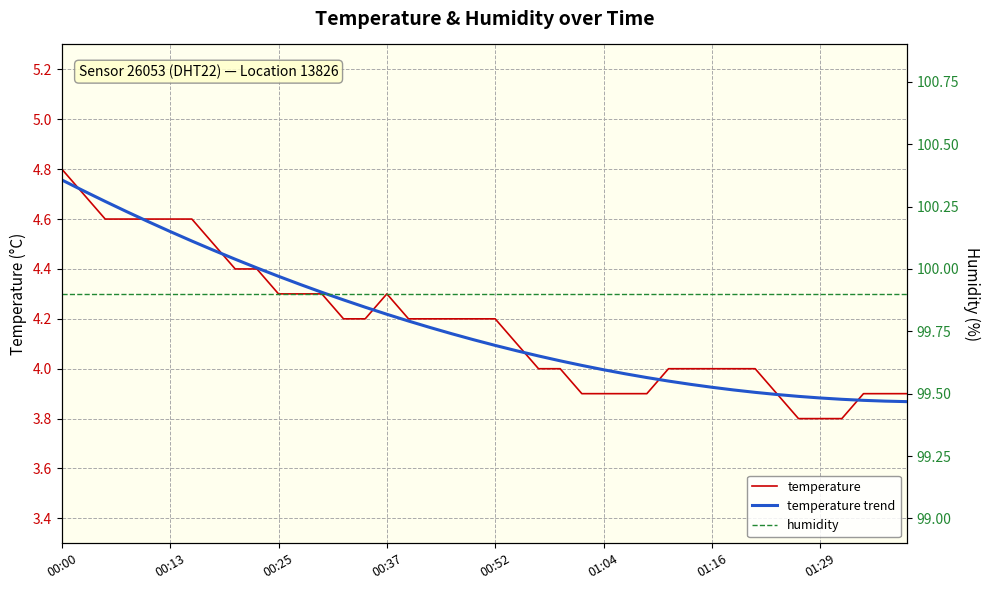

Which category has the highest value in the temperature series?

00:00